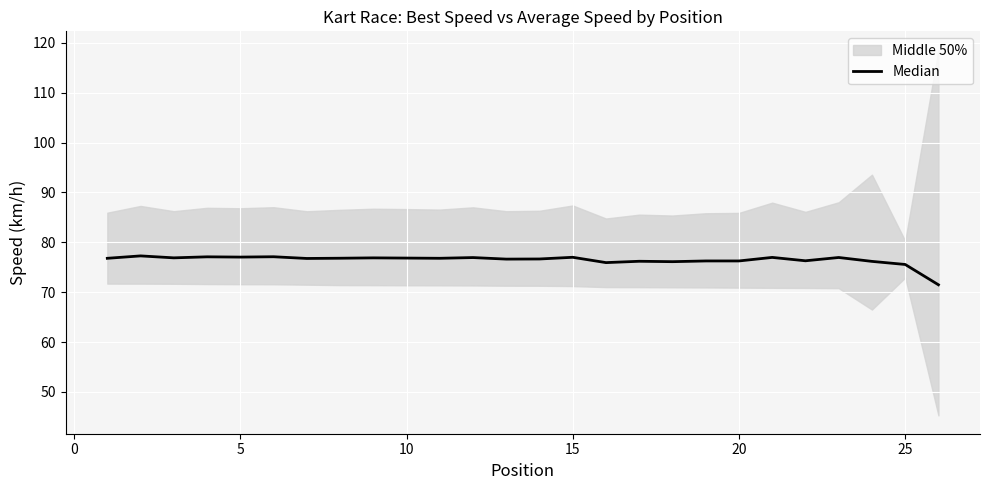

What is the average value?

76.4